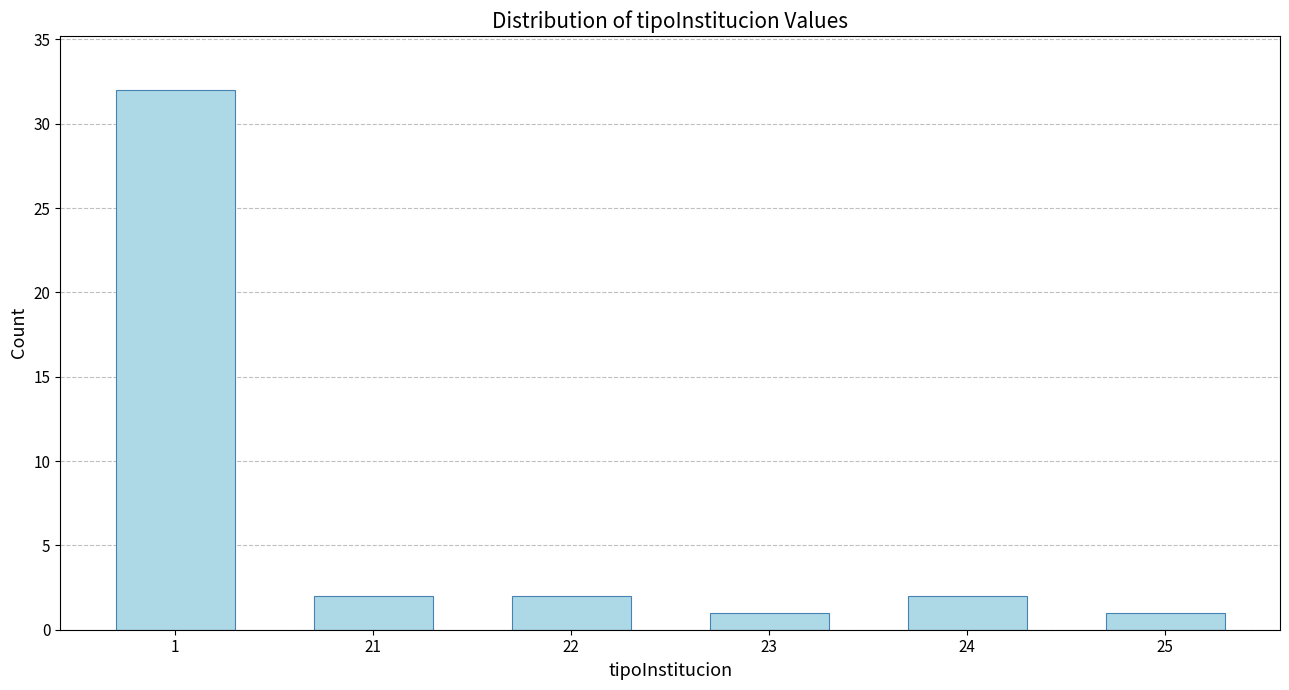

Reading right to left, extract all data points from this chart.

1	2	1	2	2	32